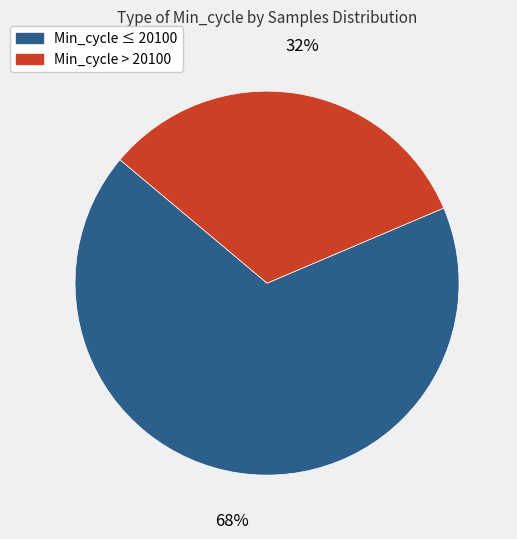

How many slices are in this pie chart?

2